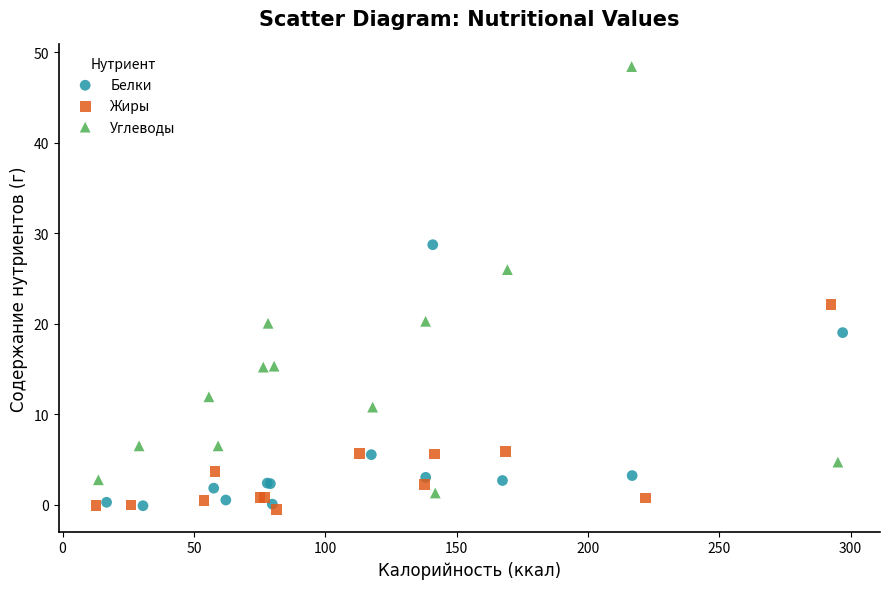

What are all the series names shown in the legend?

Белки, Жиры, Углеводы